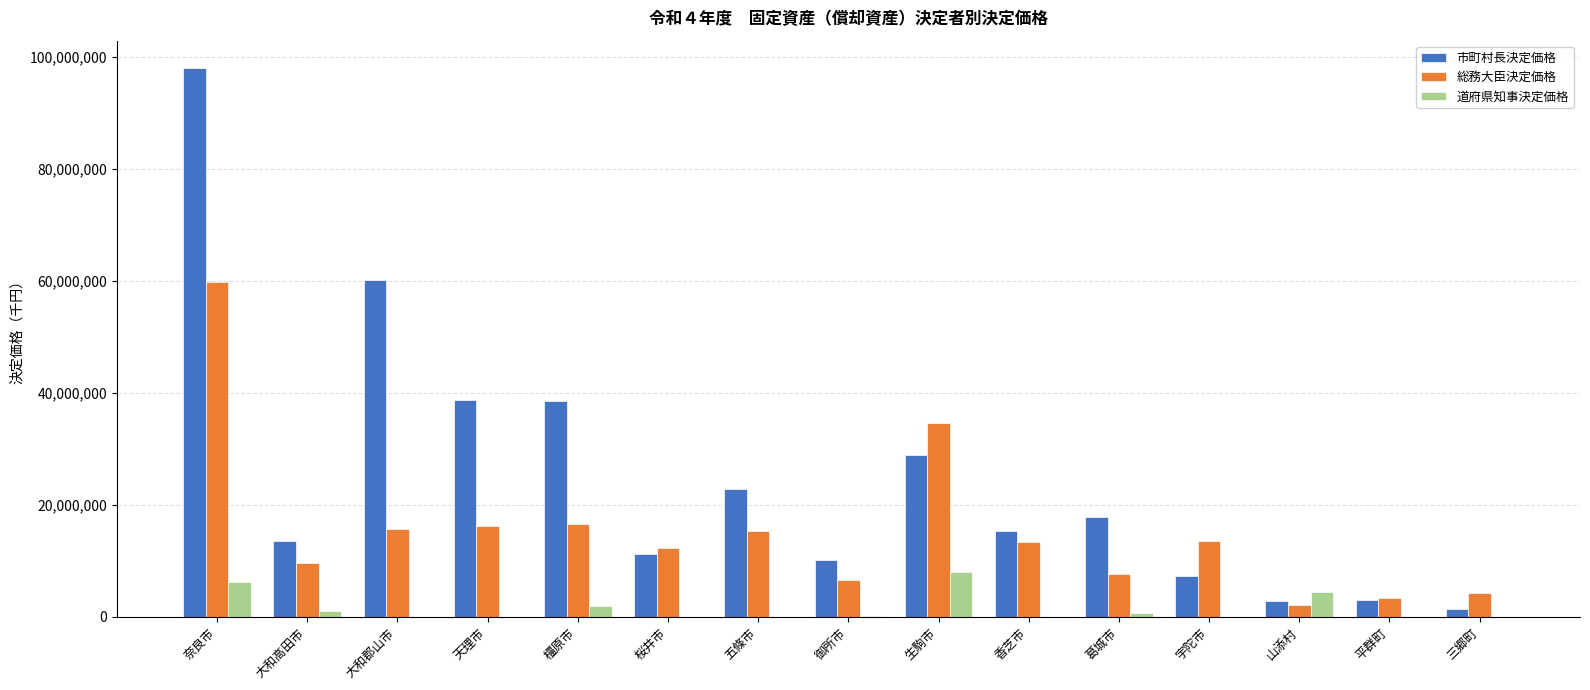

True or false: 市町村長決定価格 has a value of 3639871 at 大和高田市.

False